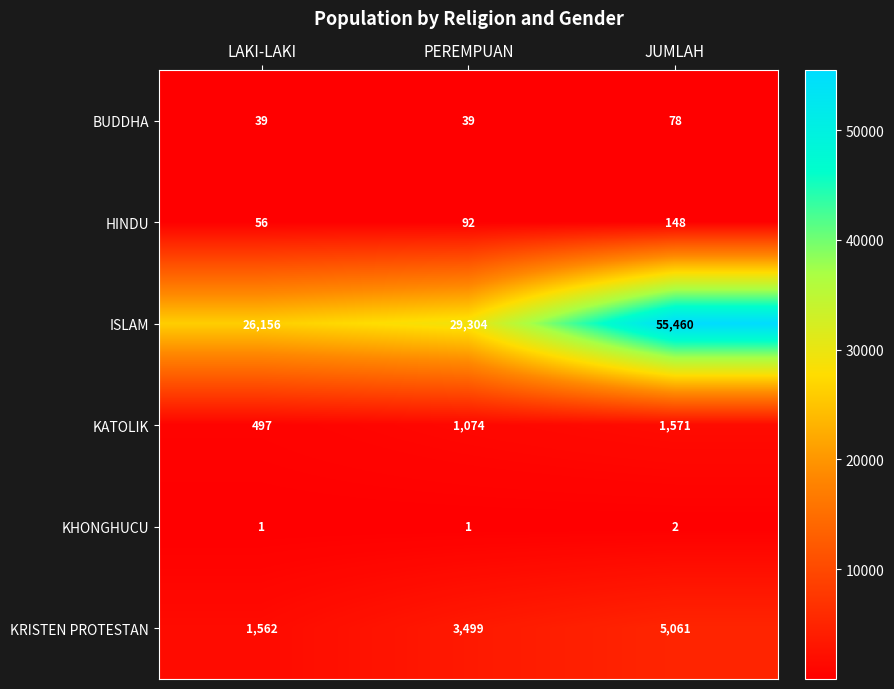

At how many categories does at least one series exceed 7669?

3